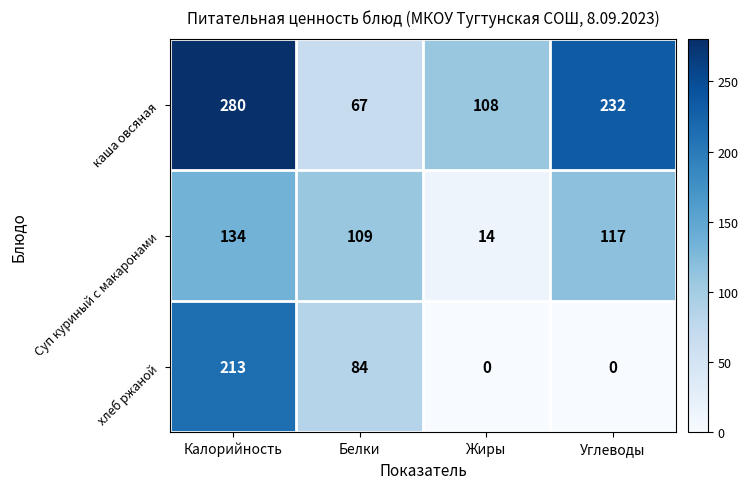

Rank the series at Калорийность from highest to lowest value.

каша овсяная, хлеб ржаной, Суп куриный с макаронами